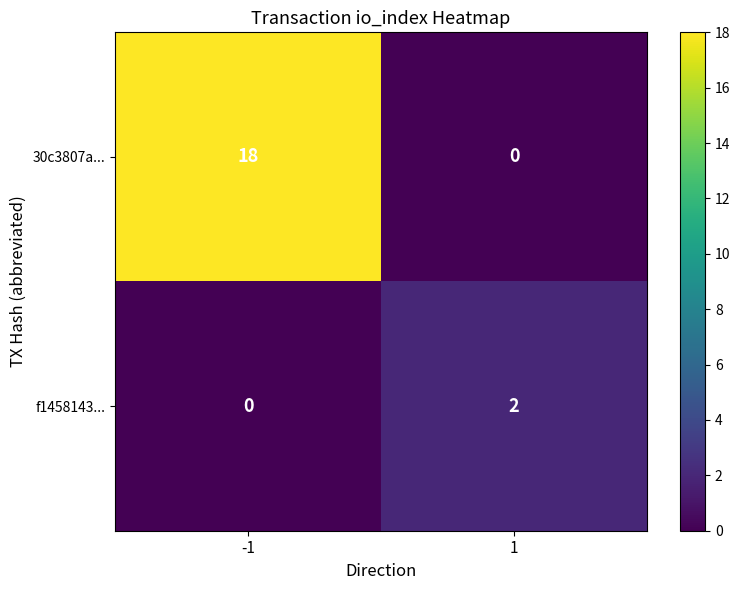

At how many categories does at least one series exceed 9?

1